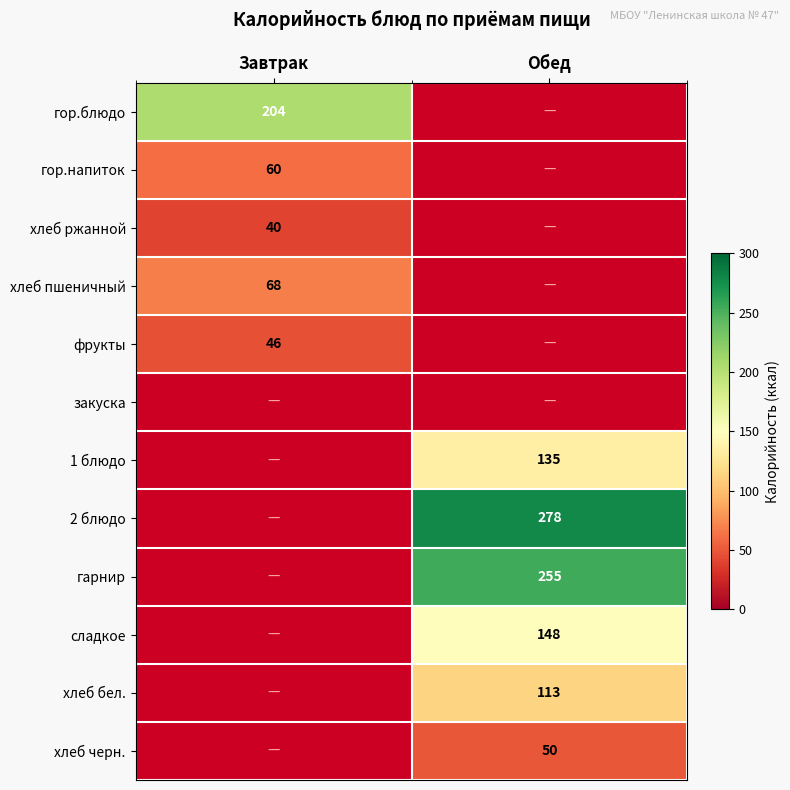

The 2 блюдо series shows 433 at Обед. True or false?

False